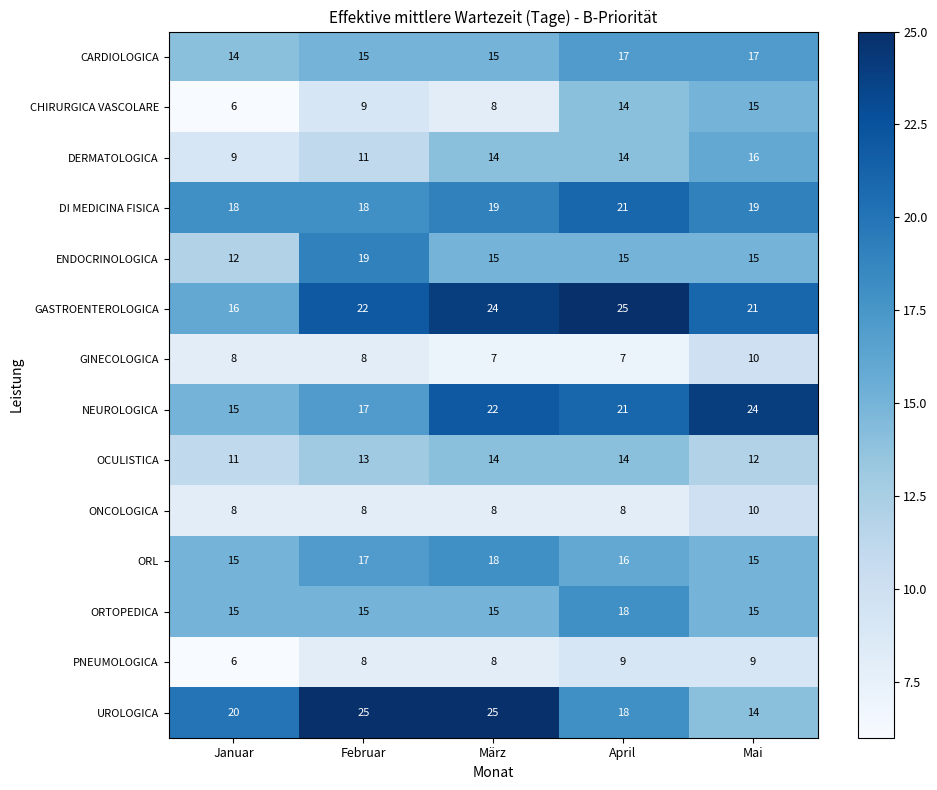

Is it true that CARDIOLOGICA equals 3 at Januar?

False